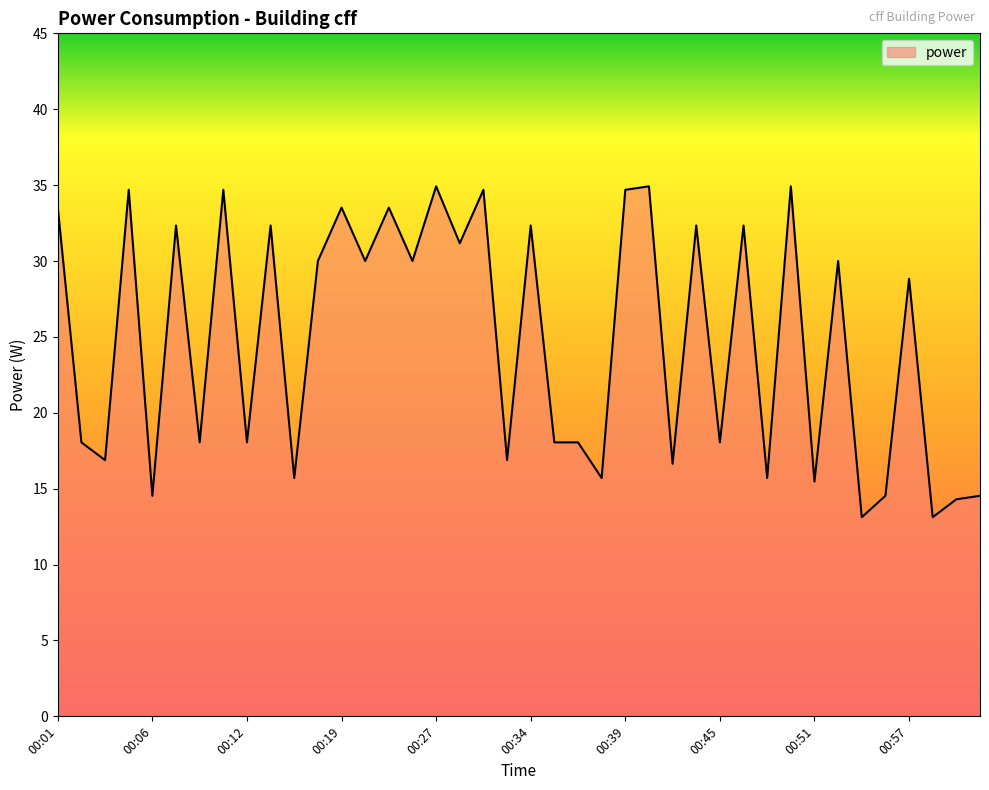

What is the minimum value shown in the chart?

13.1